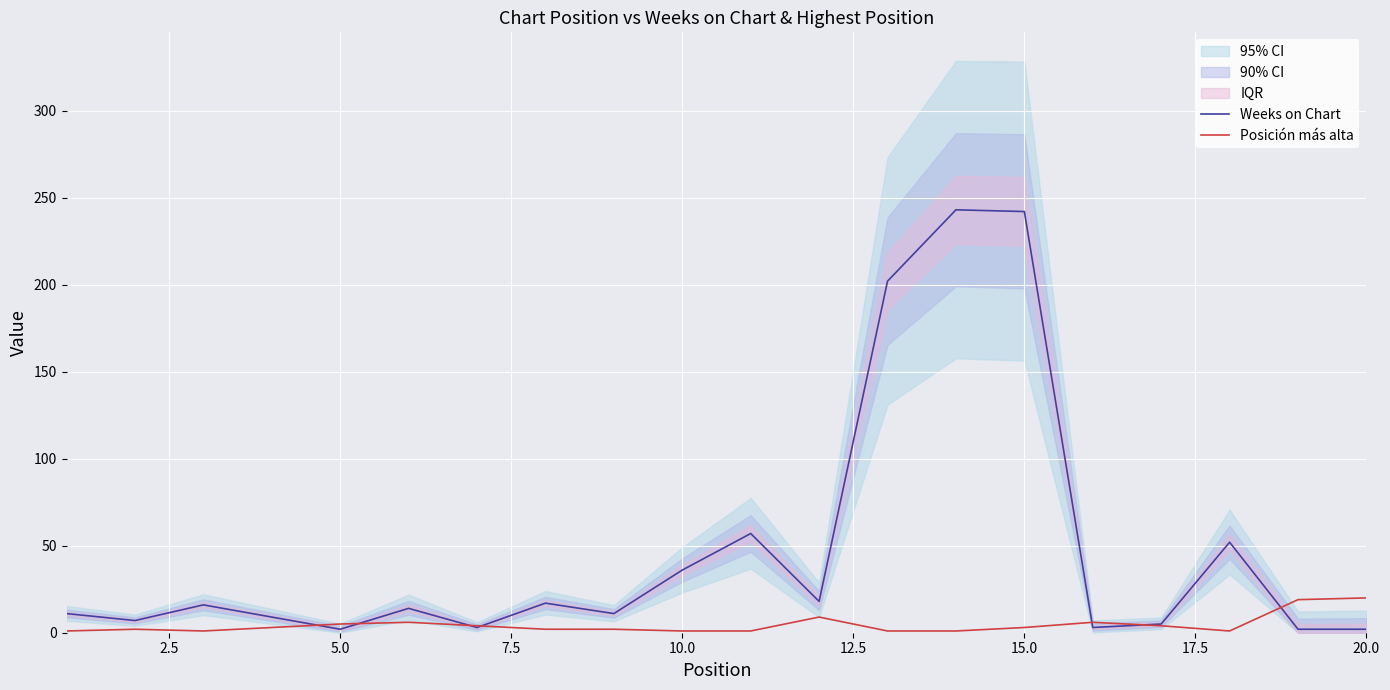

What is the maximum value for Weeks on Chart?

243